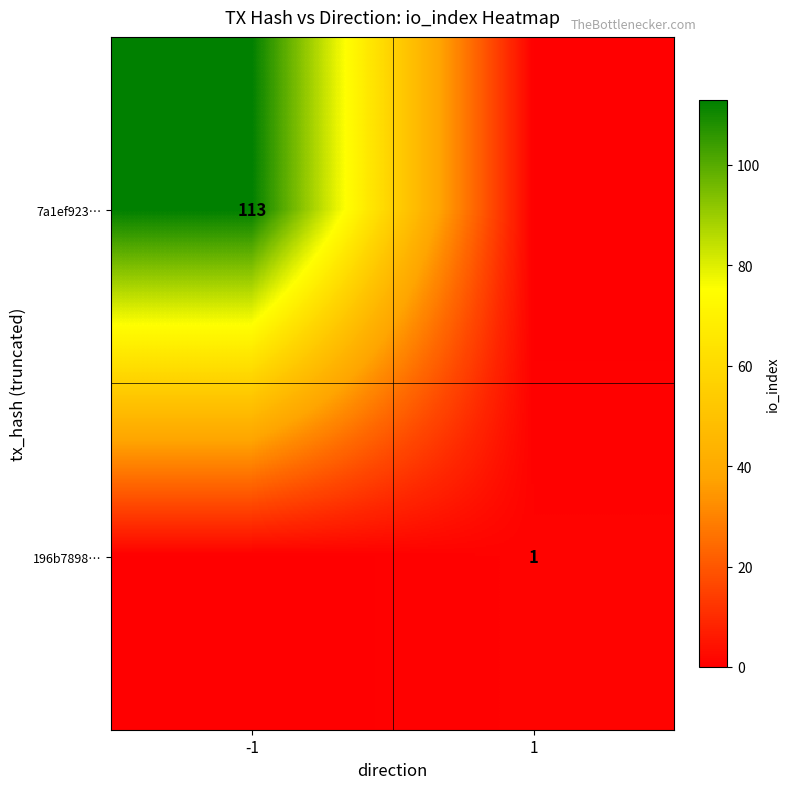

Is it true that 196b7898… equals 1 at 1?

True